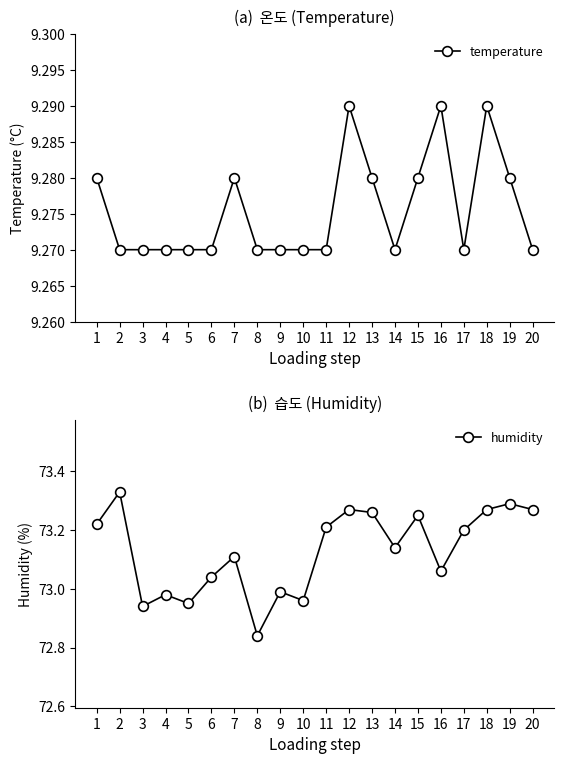

How many values in the humidity series are below 73?

6